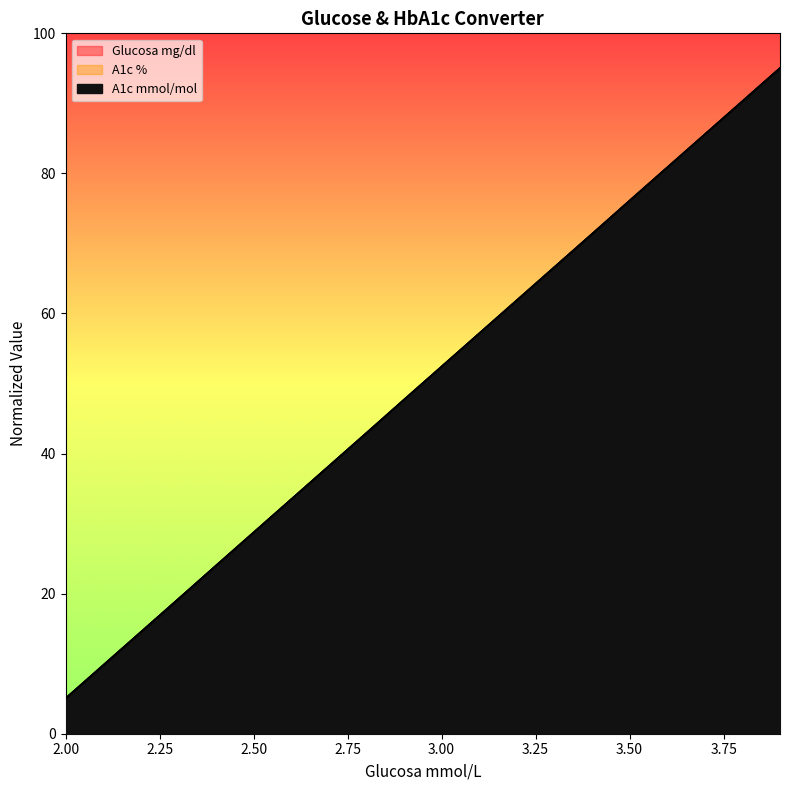

How many values in the A1c % series are below 52?

10